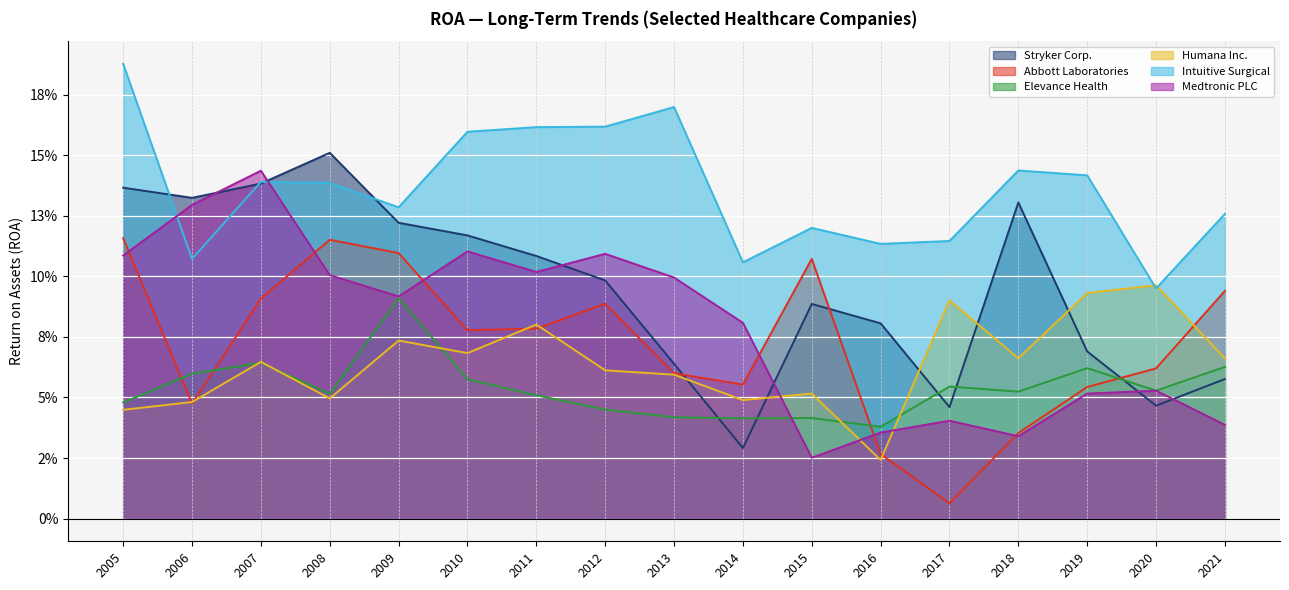

Rank the categories by Humana Inc. value from lowest to highest.

2016, 2005, 2006, 2014, 2008, 2015, 2013, 2012, 2007, 2021, 2018, 2010, 2009, 2011, 2017, 2019, 2020